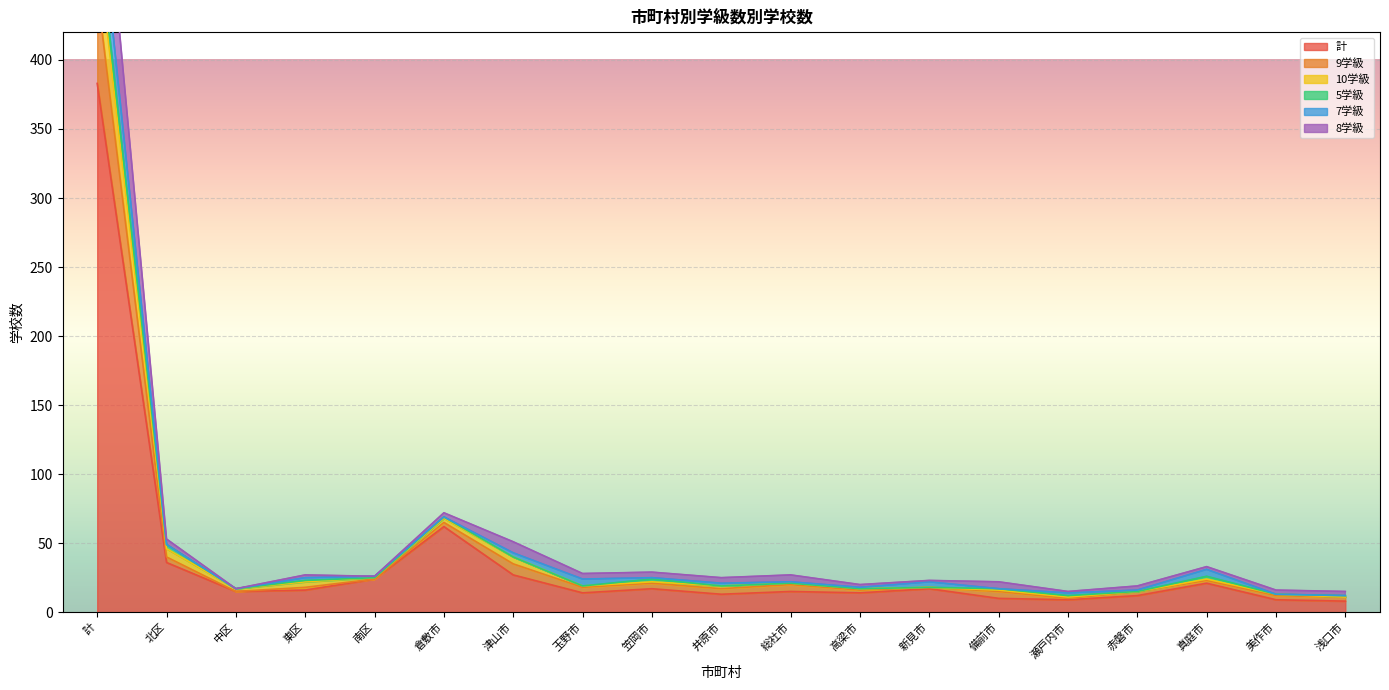

Where does the 9学級 series first go above 26?

計